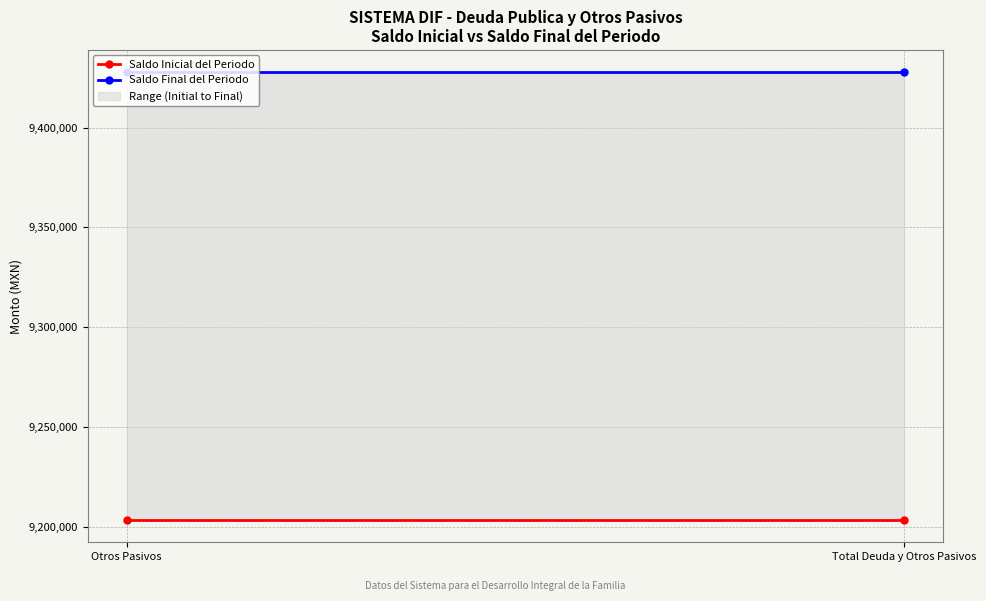

The value of Saldo Final del Periodo at Total Deuda y Otros Pasivos is 9427632.7. True or false?

True